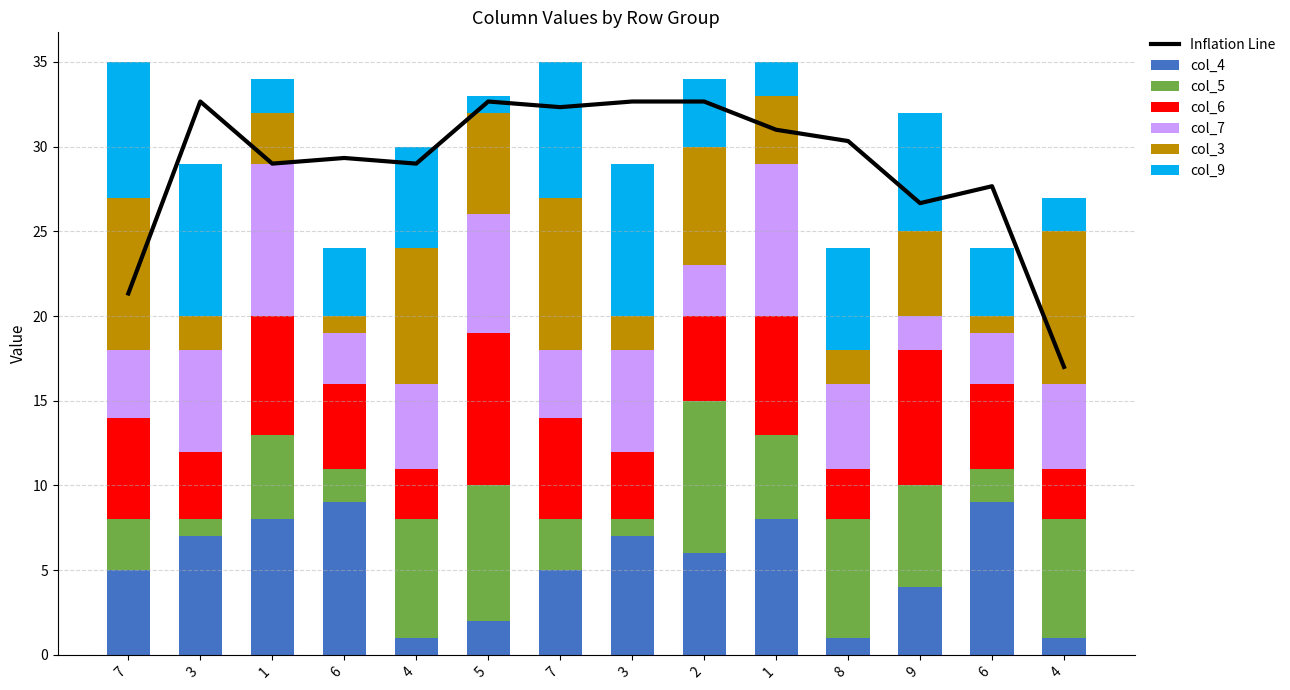

What is the sum of all col_4 values?

73